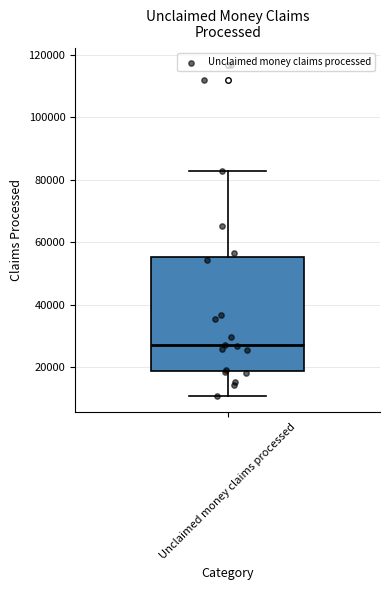

Where is the lower edge of the box for Unclaimed money claims processed on the y-axis? The values are not printed on the chart, so give them approximately, as read against the axis.

18000